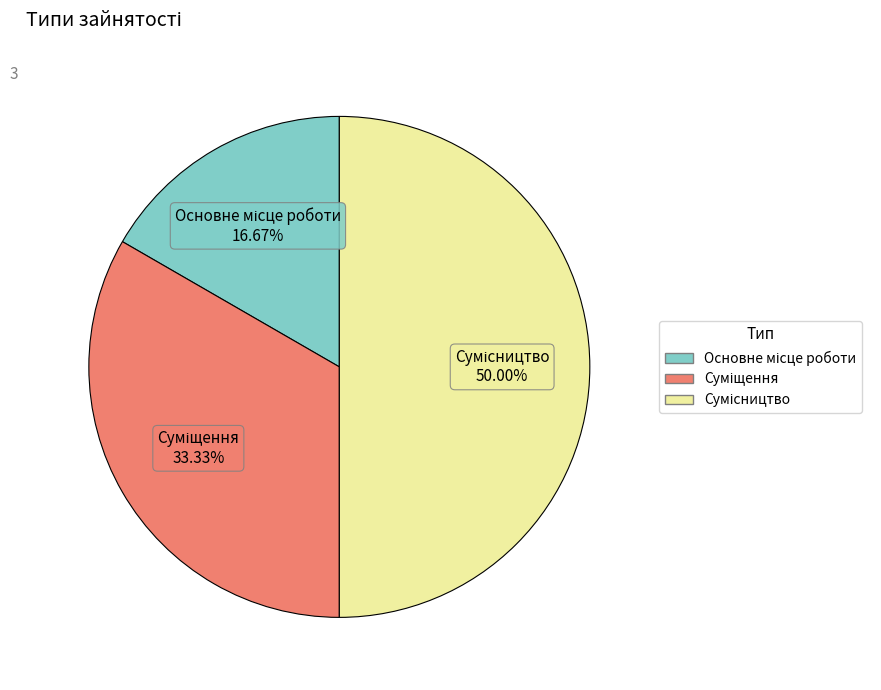

How many slices are in this pie chart?

3